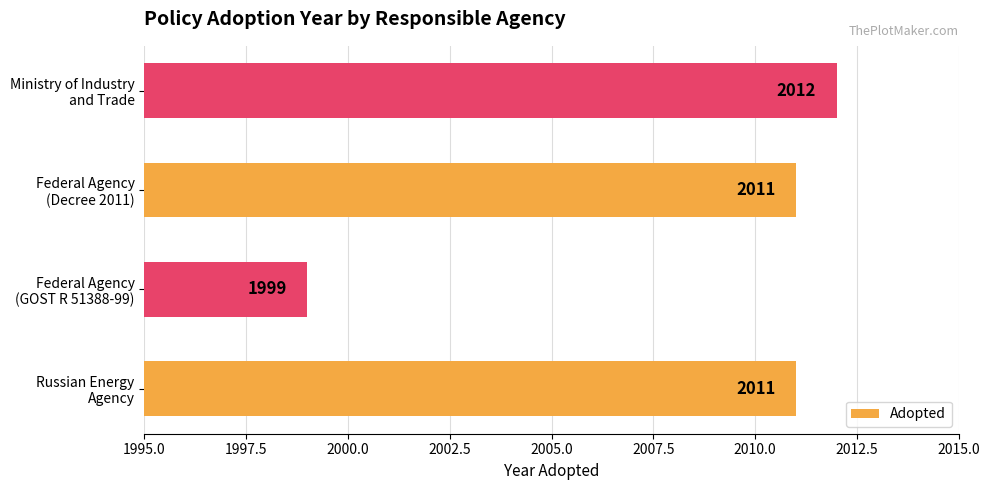

What is the average value?

2008